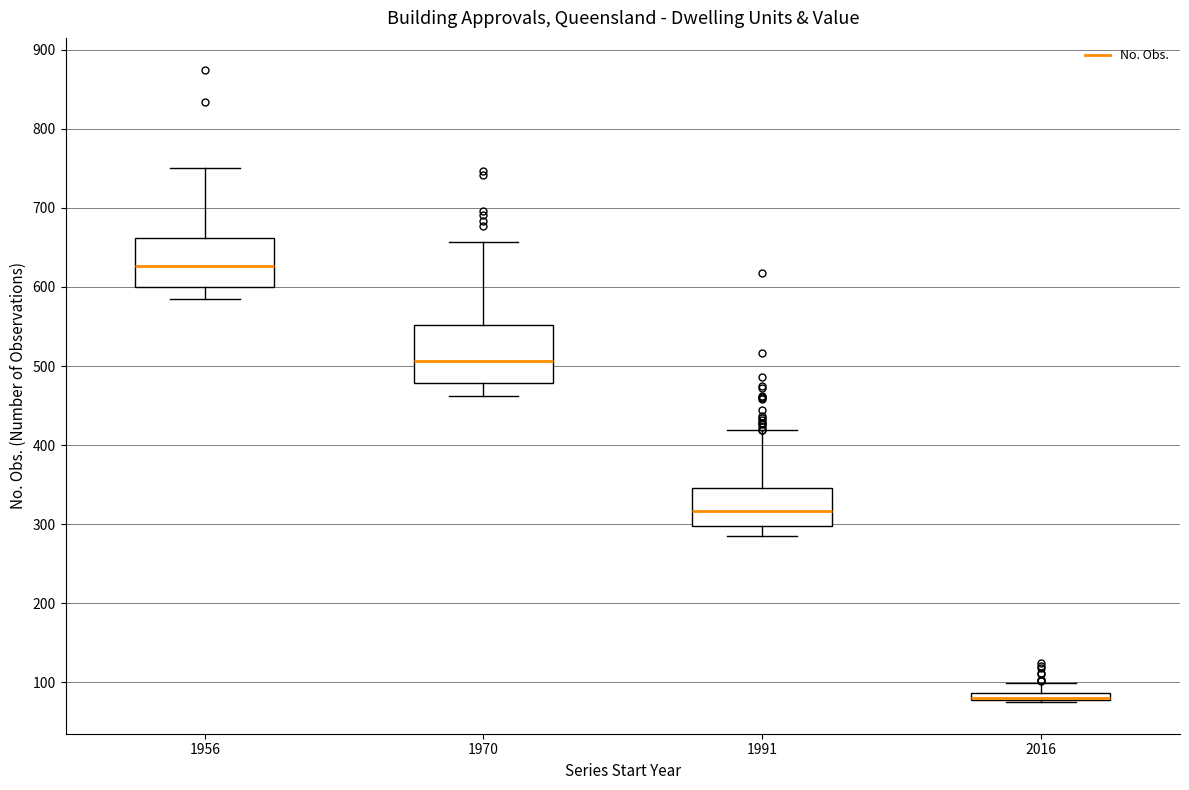

Where is the lower edge of the box at x = 1970 on the y-axis? The values are not printed on the chart, so give them approximately, as read against the axis.

480